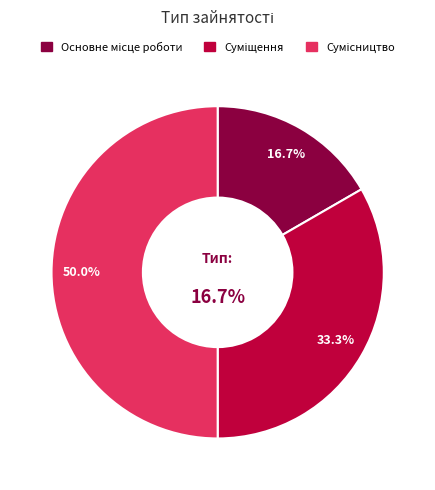

To the nearest percent, what portion does Основне місце роботи represent?

17%